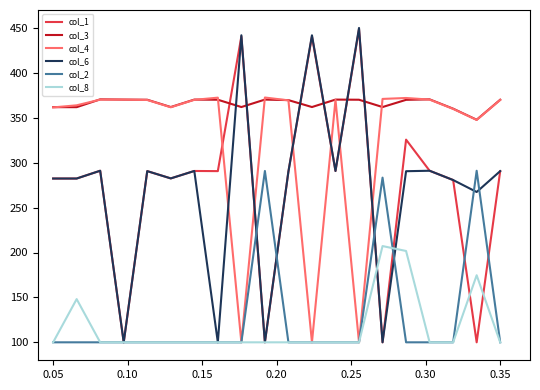

True or false: col_3 and col_6 cross at least once.

True